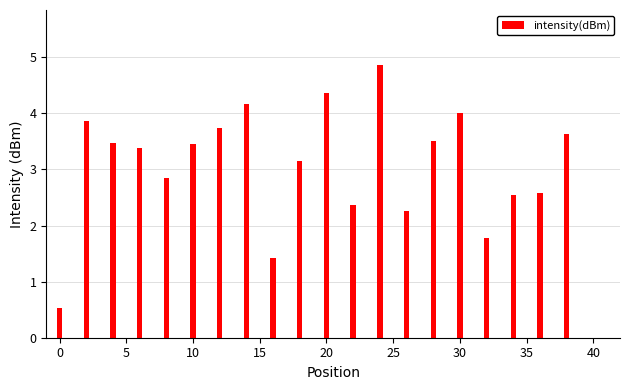

What is the minimum value shown in the chart?

0.5